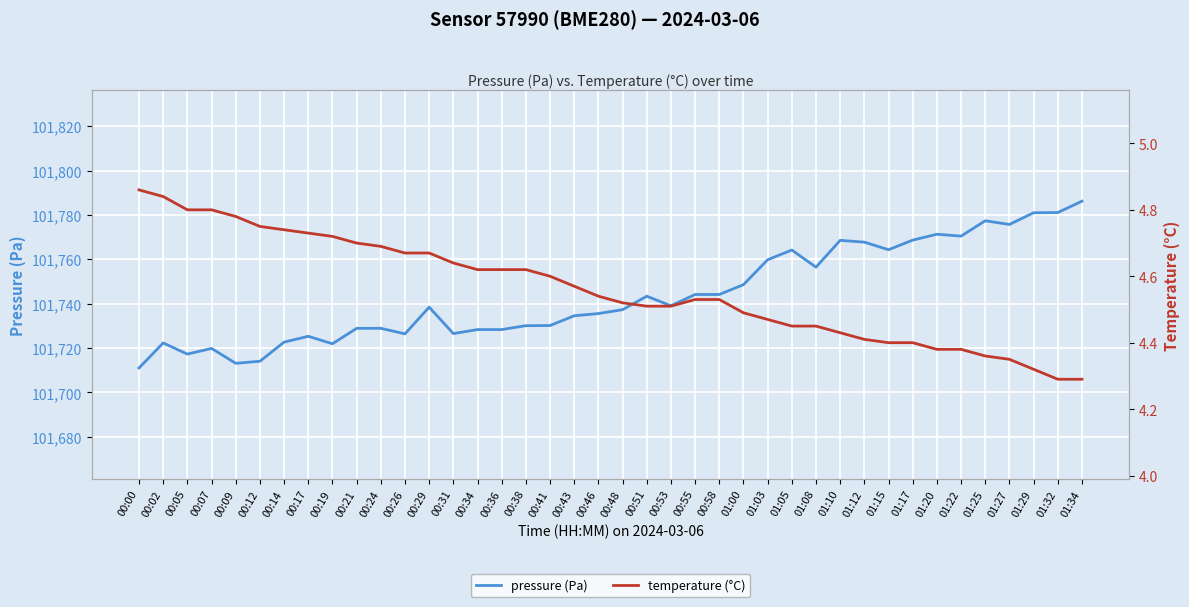

True or false: temperature (°C) and pressure (Pa) intersect in this chart.

False